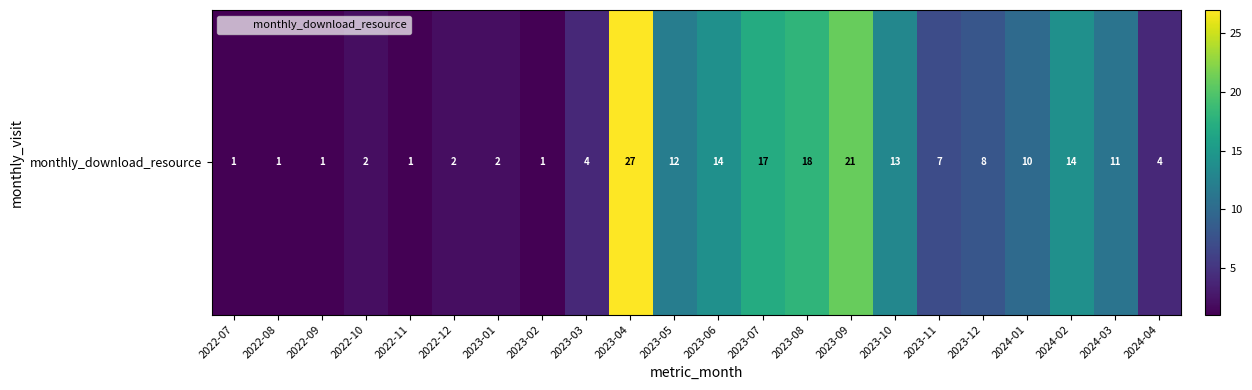

Is it true that the value at 2023-04 is 27?

True